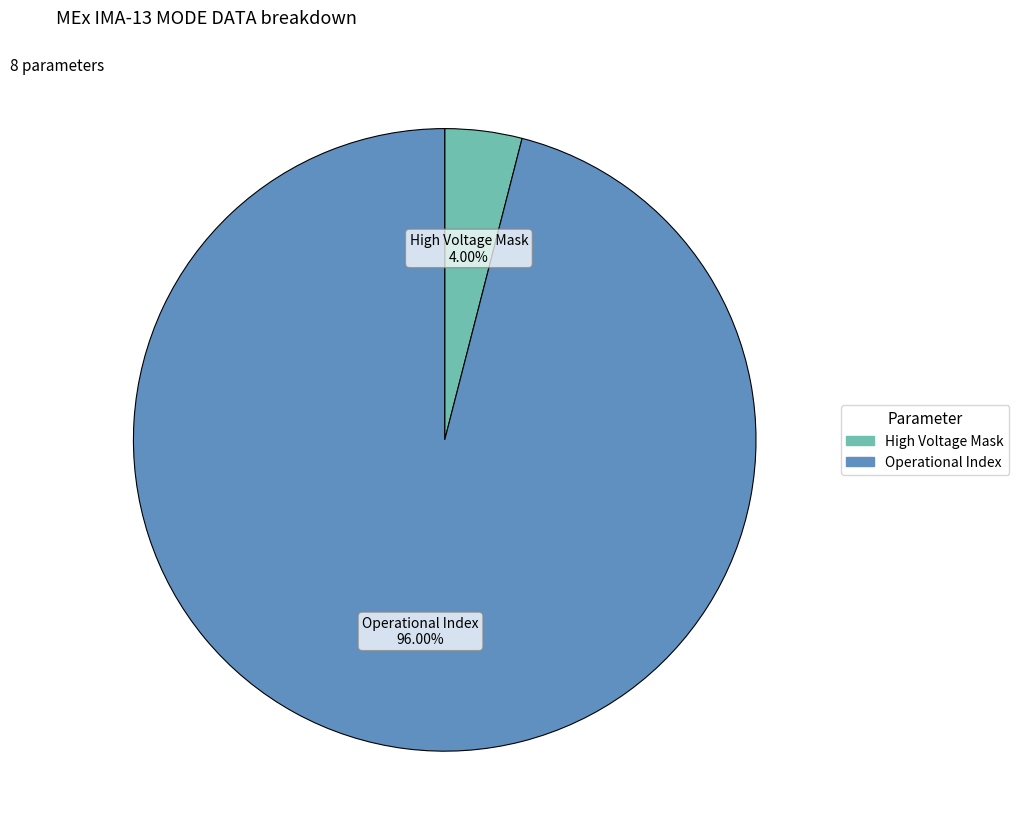

To the nearest percent, what is the difference between the largest and smallest slice percentages?

92%